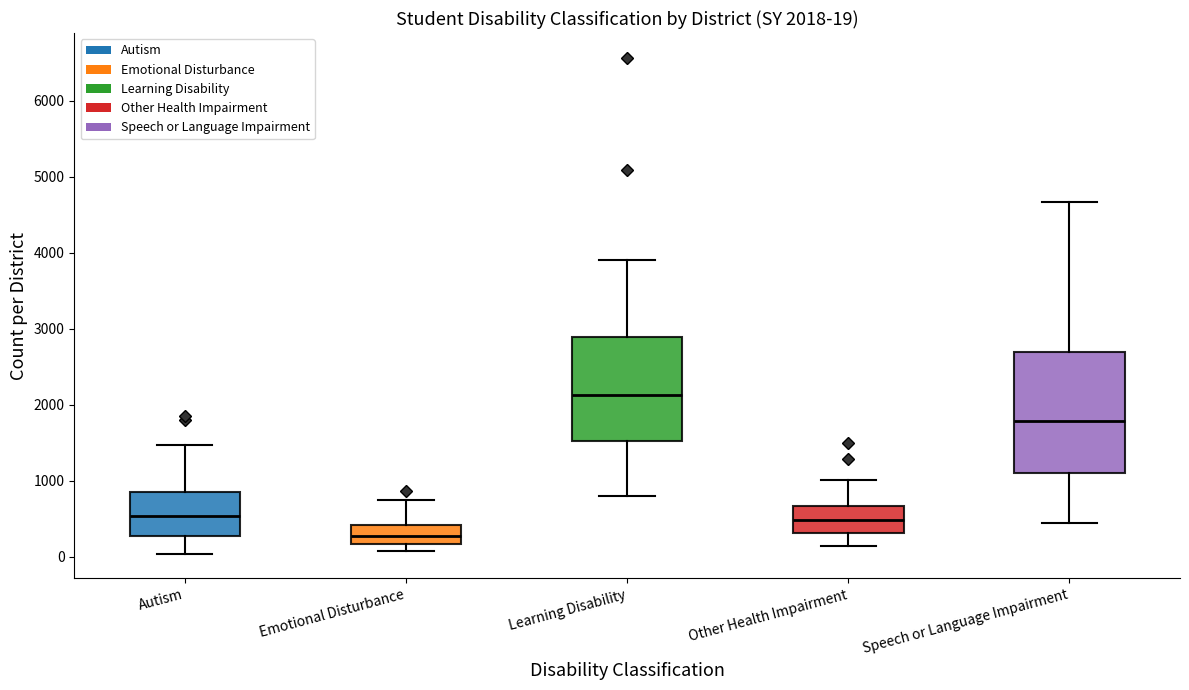

Which box is the tallest, from its lower edge to its upper edge?

Speech or Language Impairment